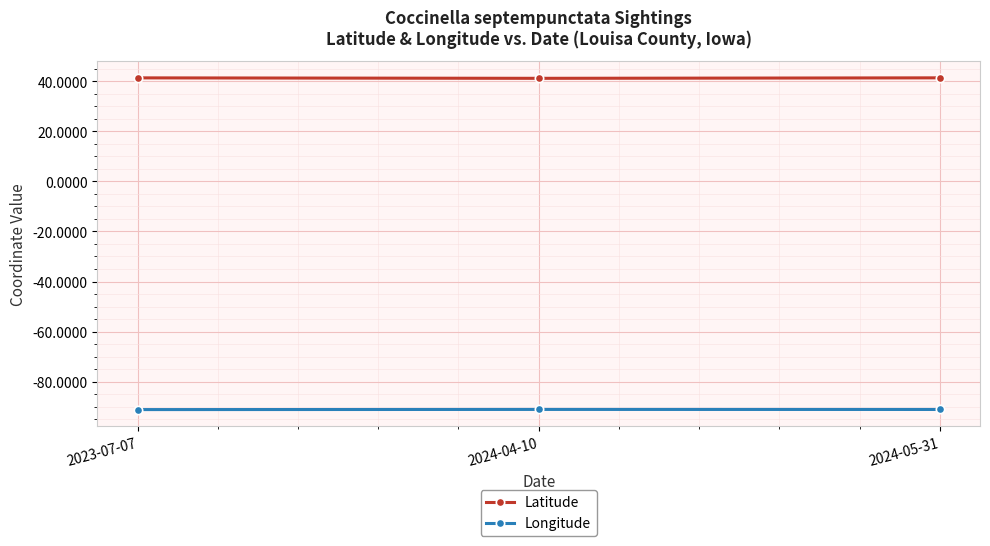

What is the difference between the highest and lowest values at 2024-04-10?

132.2